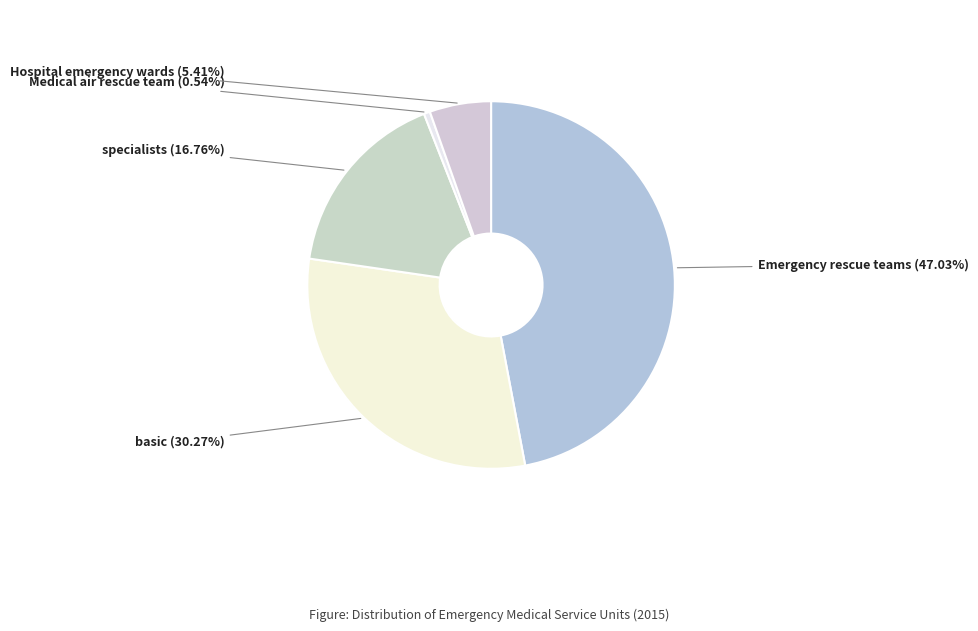

Rank the categories by value from lowest to highest.

Medical air rescue team, Hospital emergency wards, specialists, basic, Emergency rescue teams